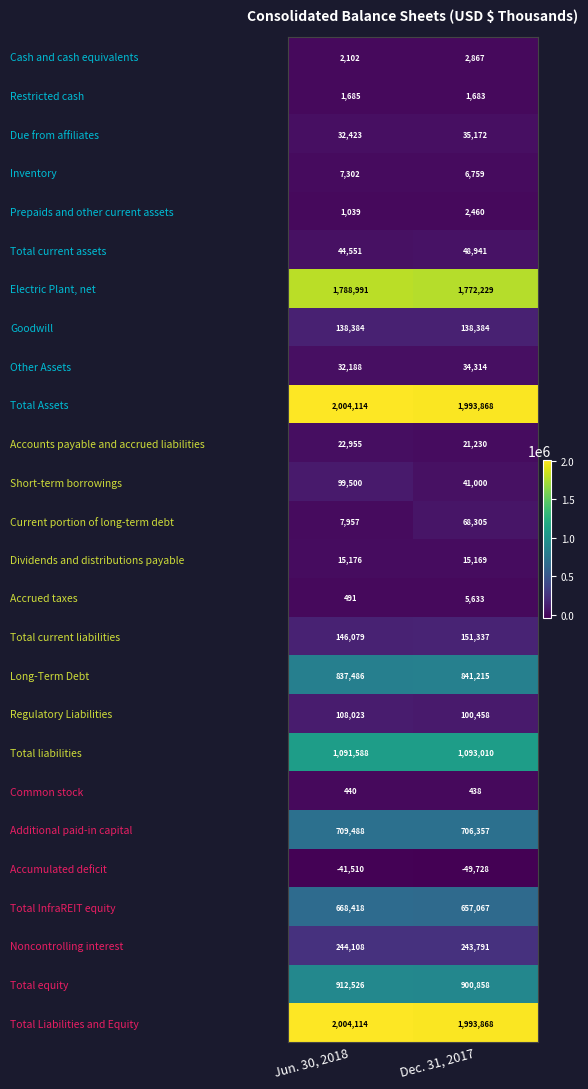

List the labels in order of Accrued taxes value, smallest first.

Jun. 30, 2018, Dec. 31, 2017